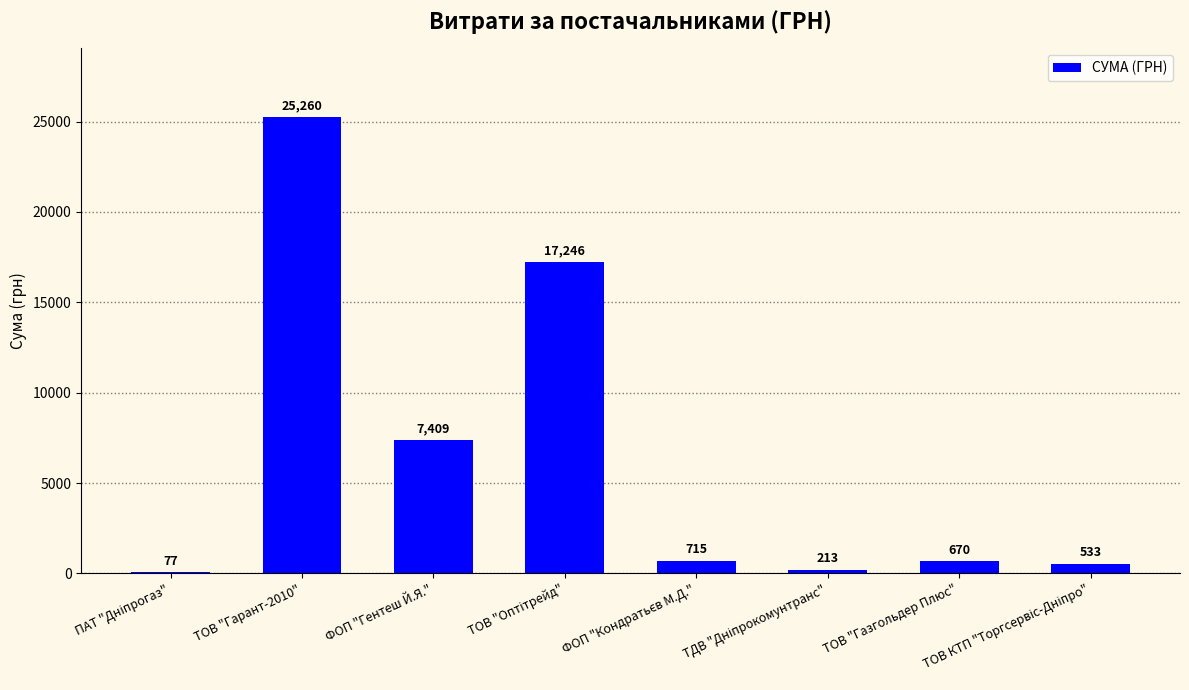

What is the maximum value shown in the chart?

25260.0